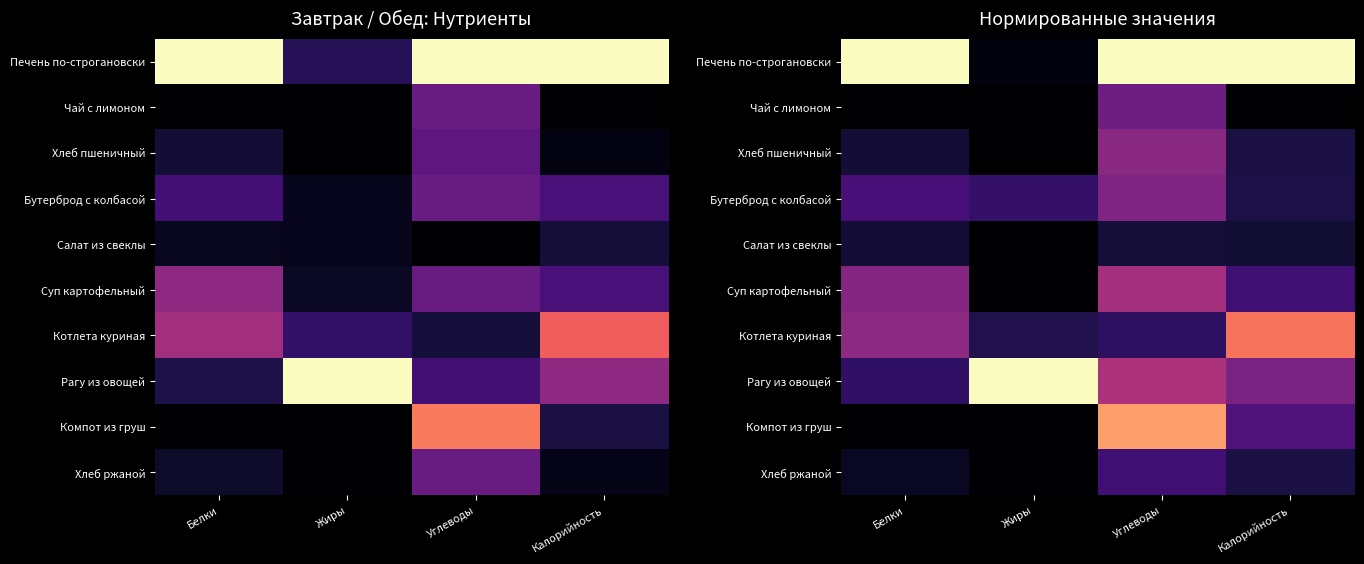

List the labels in order of Хлеб ржаной value, smallest first.

Жиры, Белки, Калорийность, Углеводы